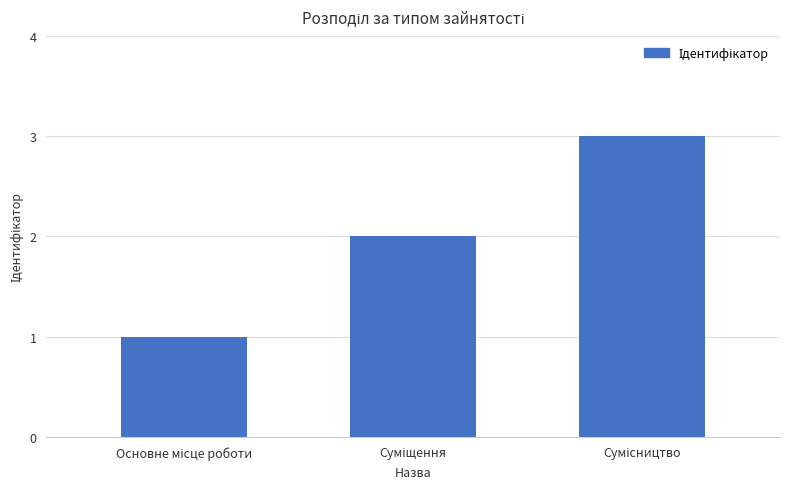

How many data points are less than 2?

1